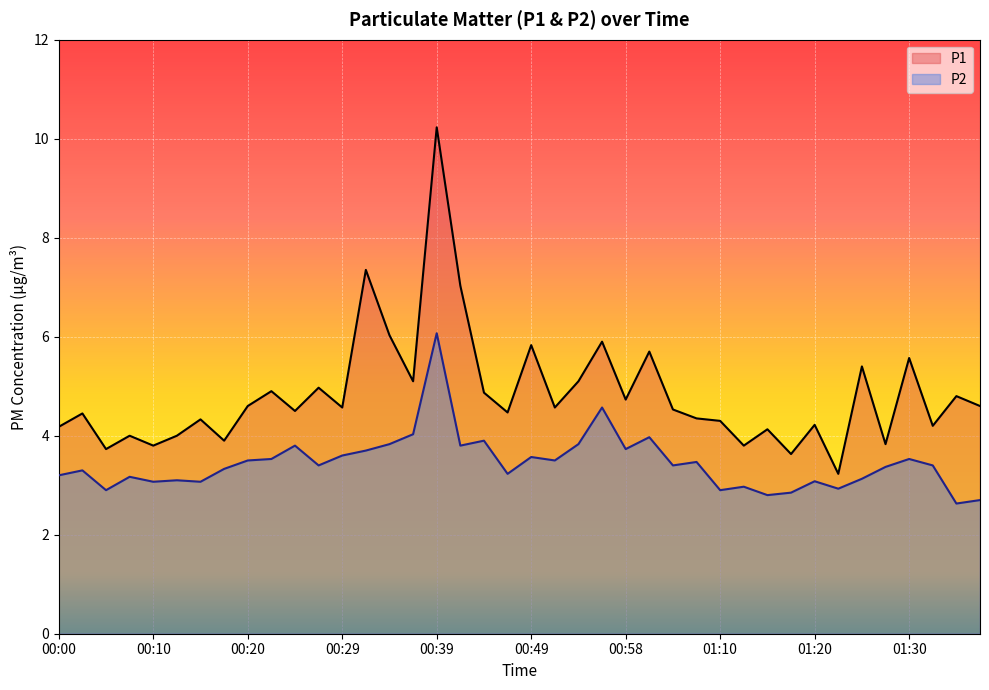

What is the label of the 26th point from the left?

01:01